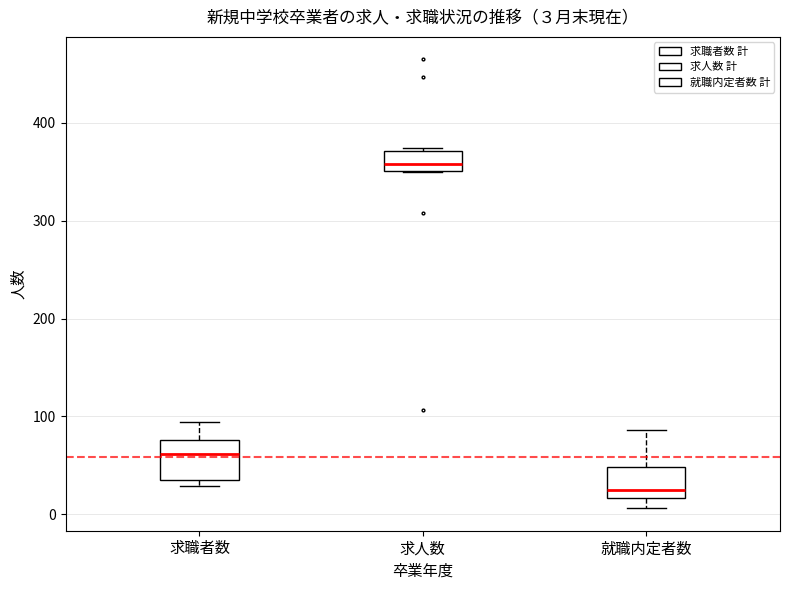

Which box's median line is the lowest?

就職内定者数